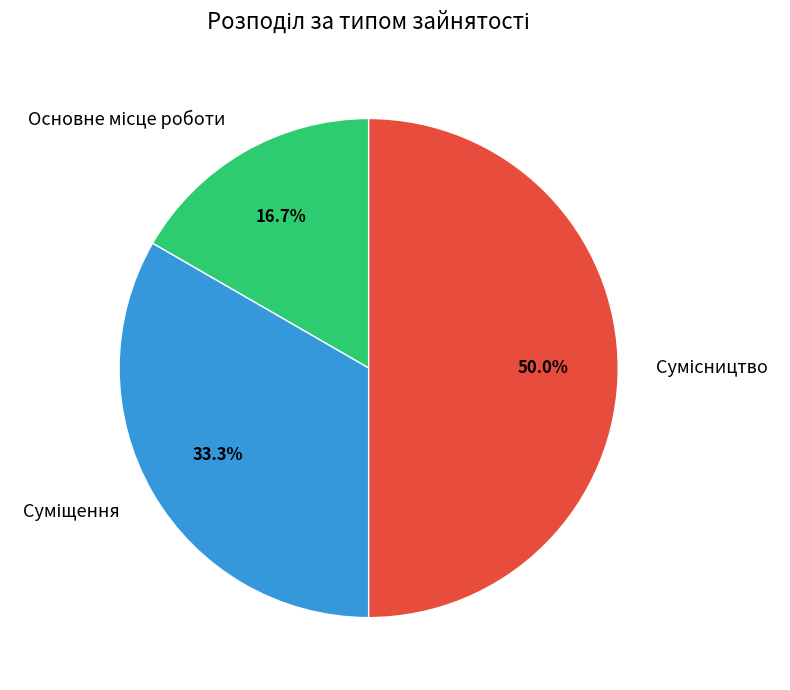

How many slices are in this pie chart?

3